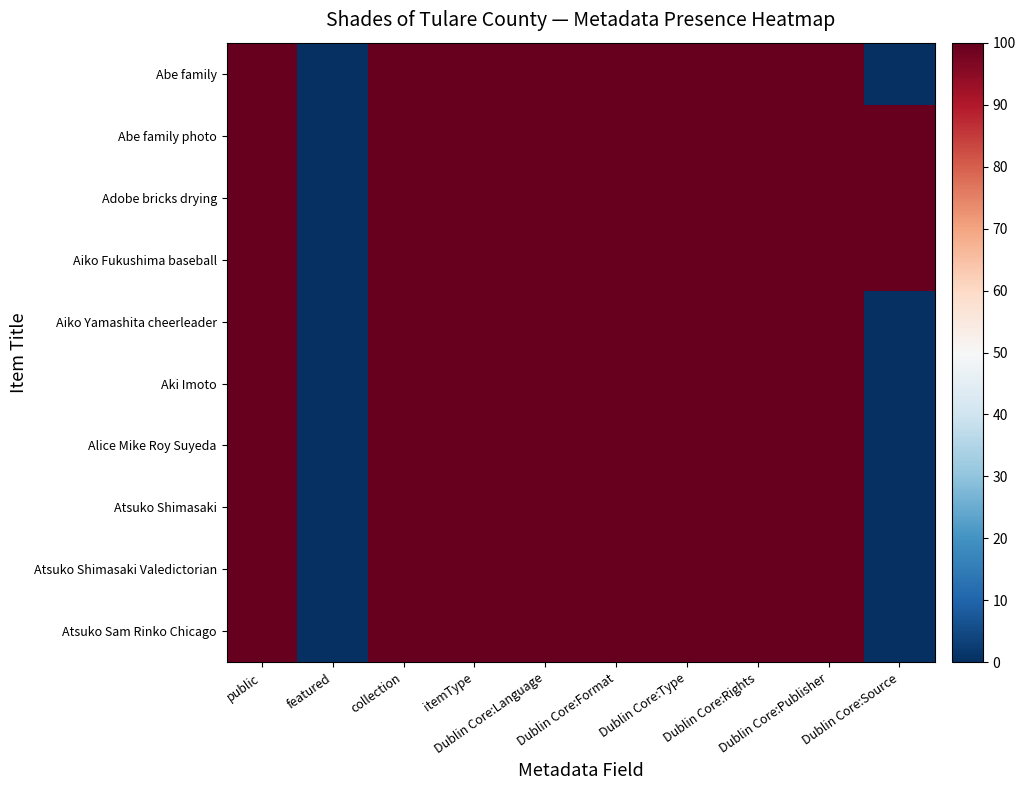

Count the number of data series in this chart.

10